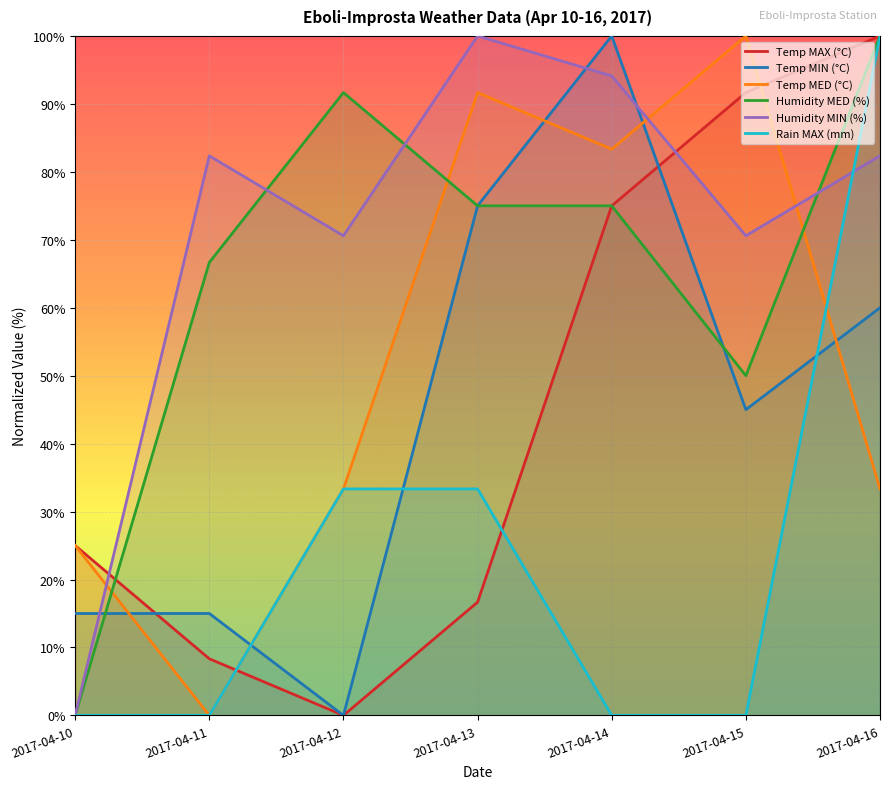

Does the chart display data point markers on the line(s)?

No